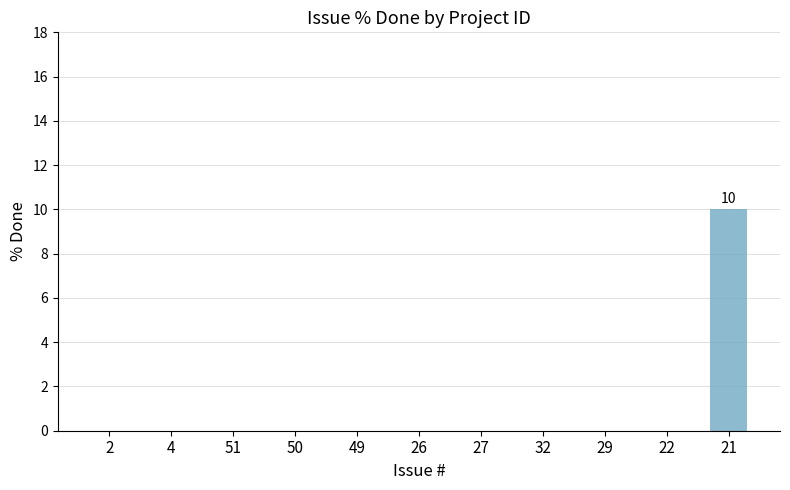

How many series are shown in this chart?

1